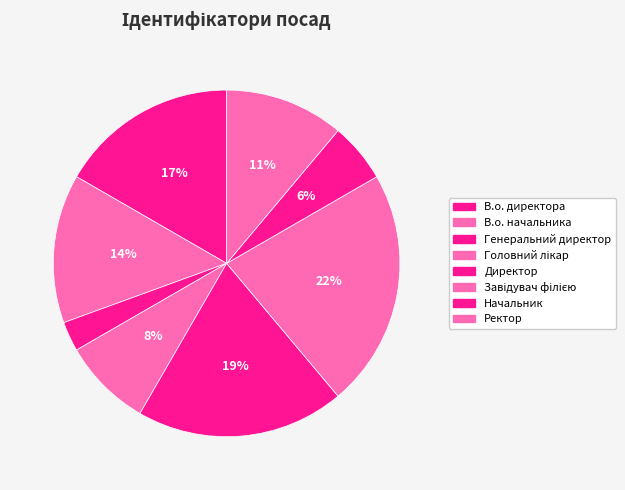

Count the number of slices in the pie.

8